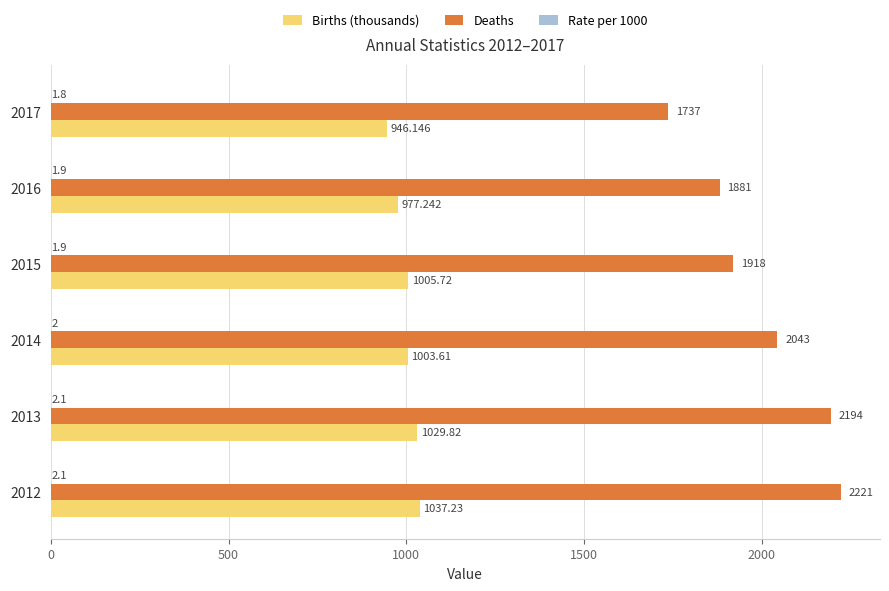

Which series has the largest total across all categories?

Deaths